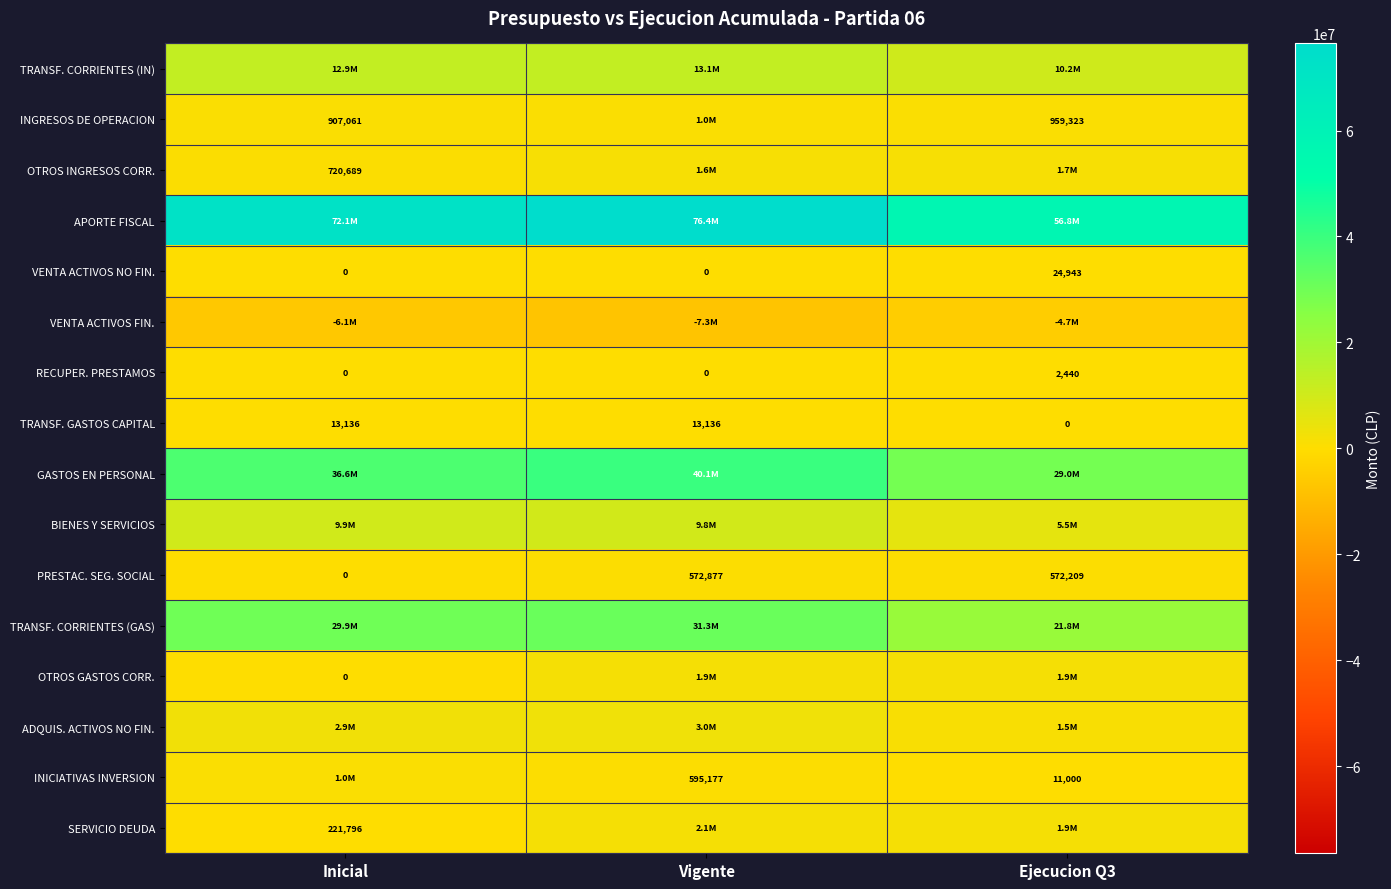

The value of PRESTAC. SEG. SOCIAL at Ejecucion Q3 is 927156. True or false?

False